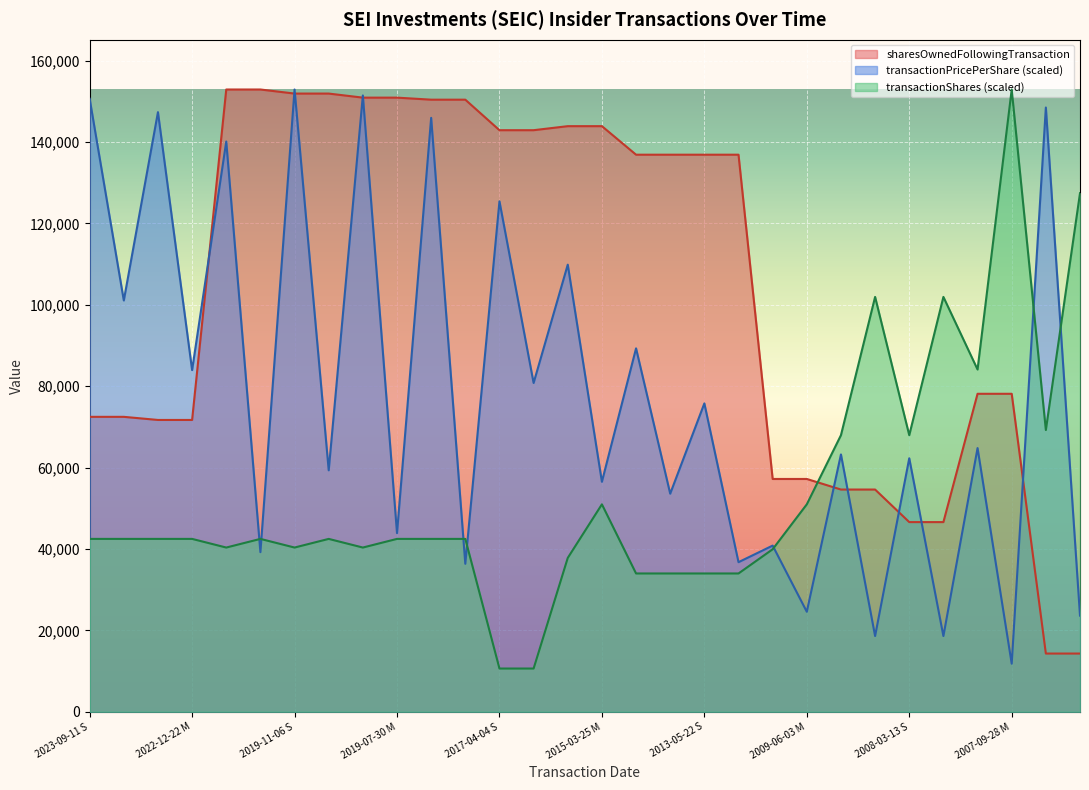

Is it true that transactionShares equals 69229.7 at 2006-12-21 S?

True